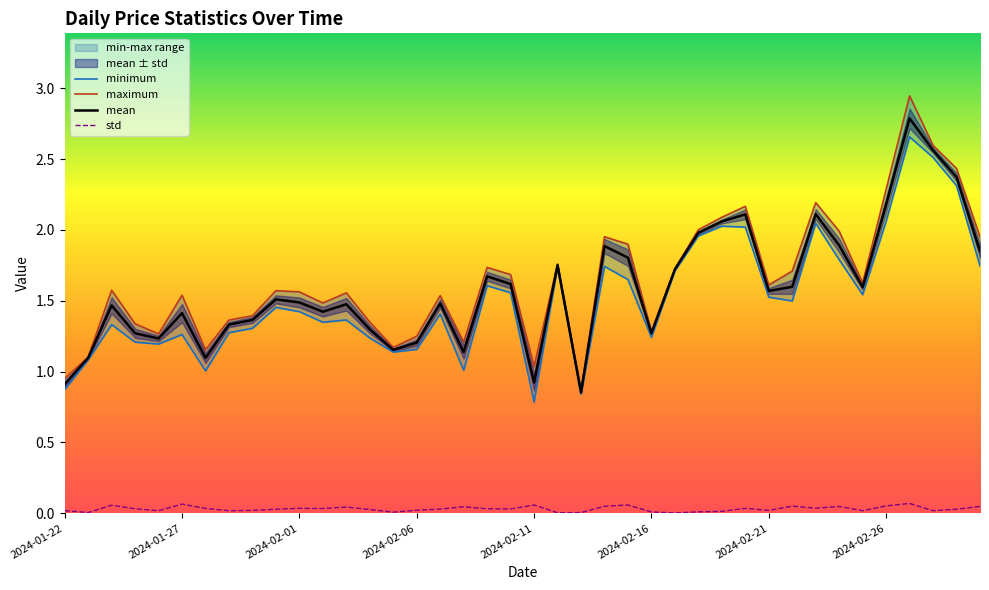

True or false: std has more than 1 points higher than both neighbors.

True